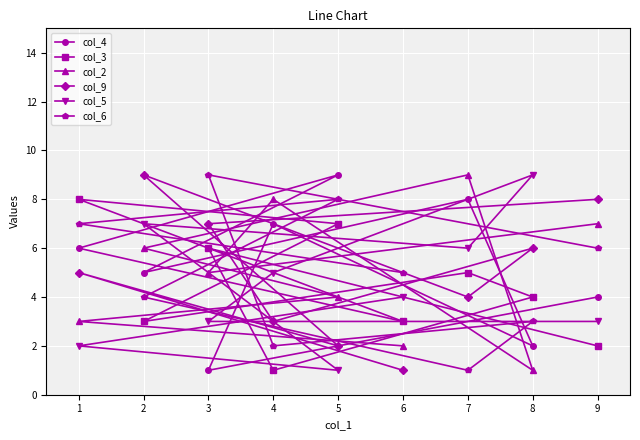

What is the minimum value shown in the chart?

1